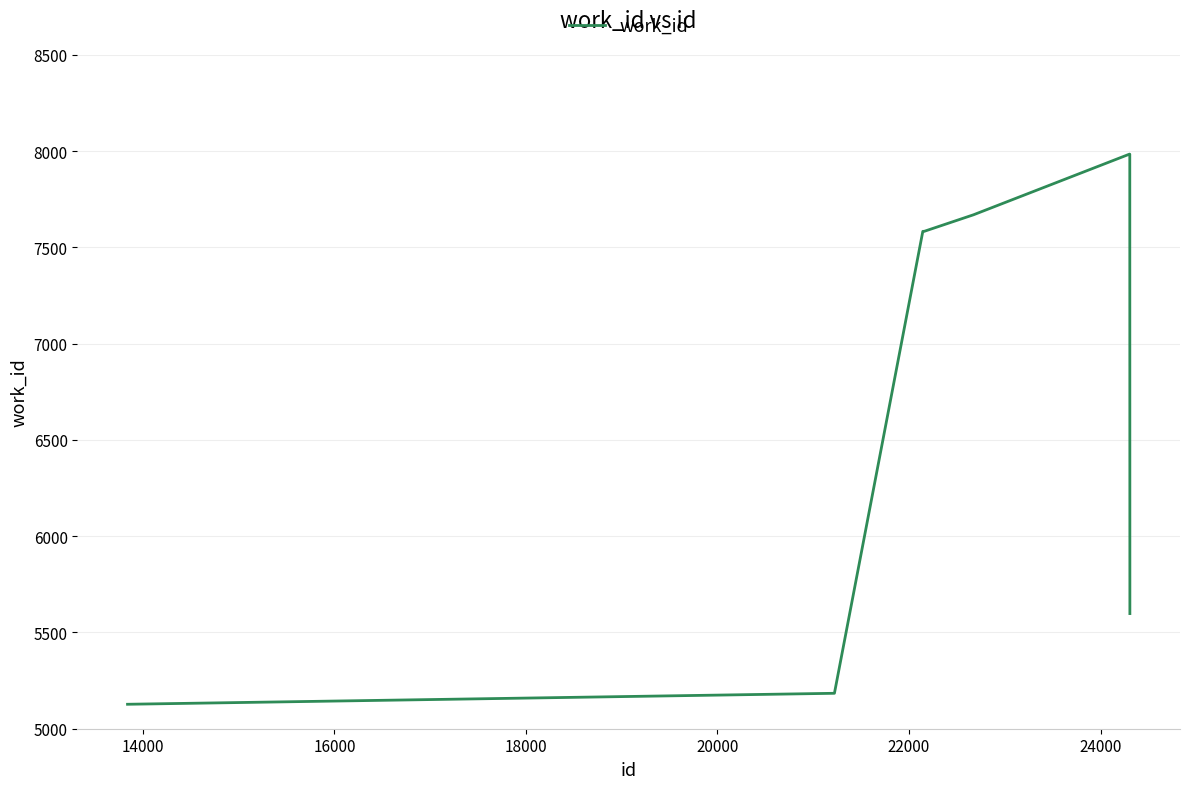

What is the difference between the maximum and minimum values?

2857